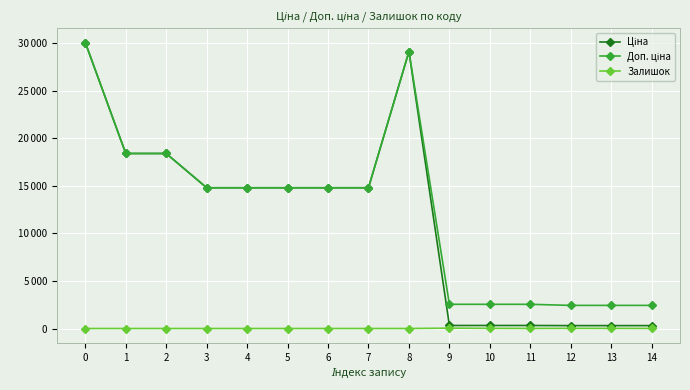

The Залишок series shows 2.5 at 11. True or false?

False